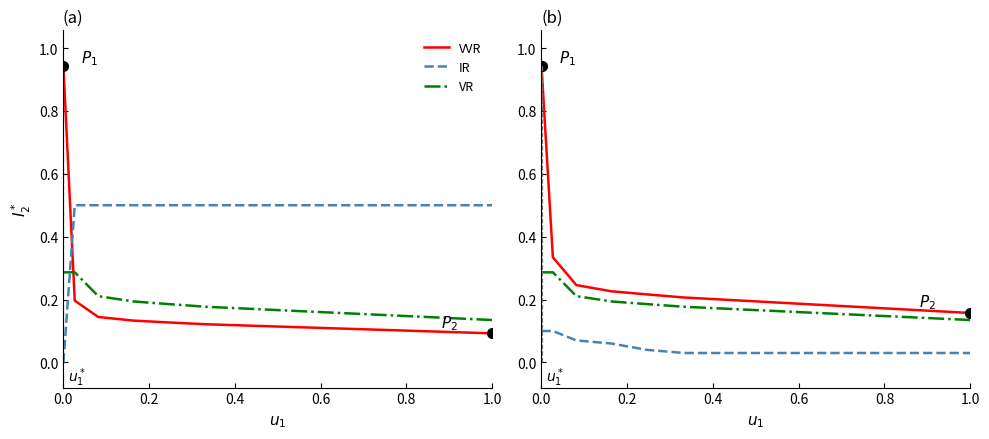

How many lines are shown in the chart?

3